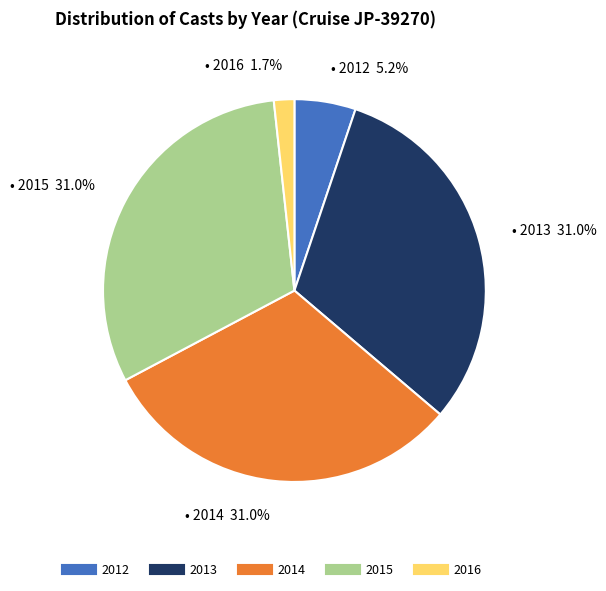

Does any single category account for the majority?

No